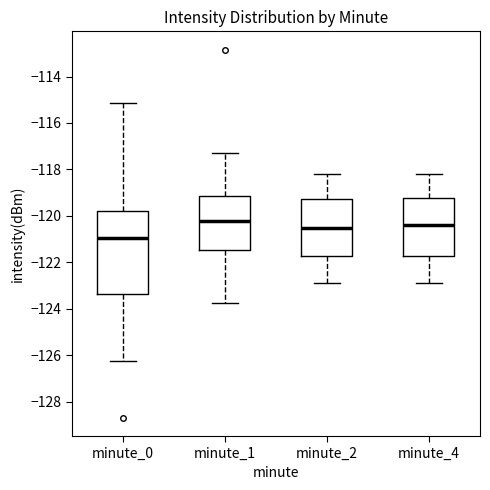

Reading left to right, transcribe this box plot: for each box, give where its median line is, the range the box spans, and where its two whiskers end, as read against the y-axis. The values are not printed on the chart, so give them approximately, as read against the axis.

minute_0: median -121.0, box -123.4 to -119.8, whiskers -126.2 to -115.2
minute_1: median -120.2, box -121.4 to -119.2, whiskers -123.8 to -117.4
minute_2: median -120.6, box -121.8 to -119.2, whiskers -122.8 to -118.2
minute_4: median -120.4, box -121.8 to -119.2, whiskers -122.8 to -118.2